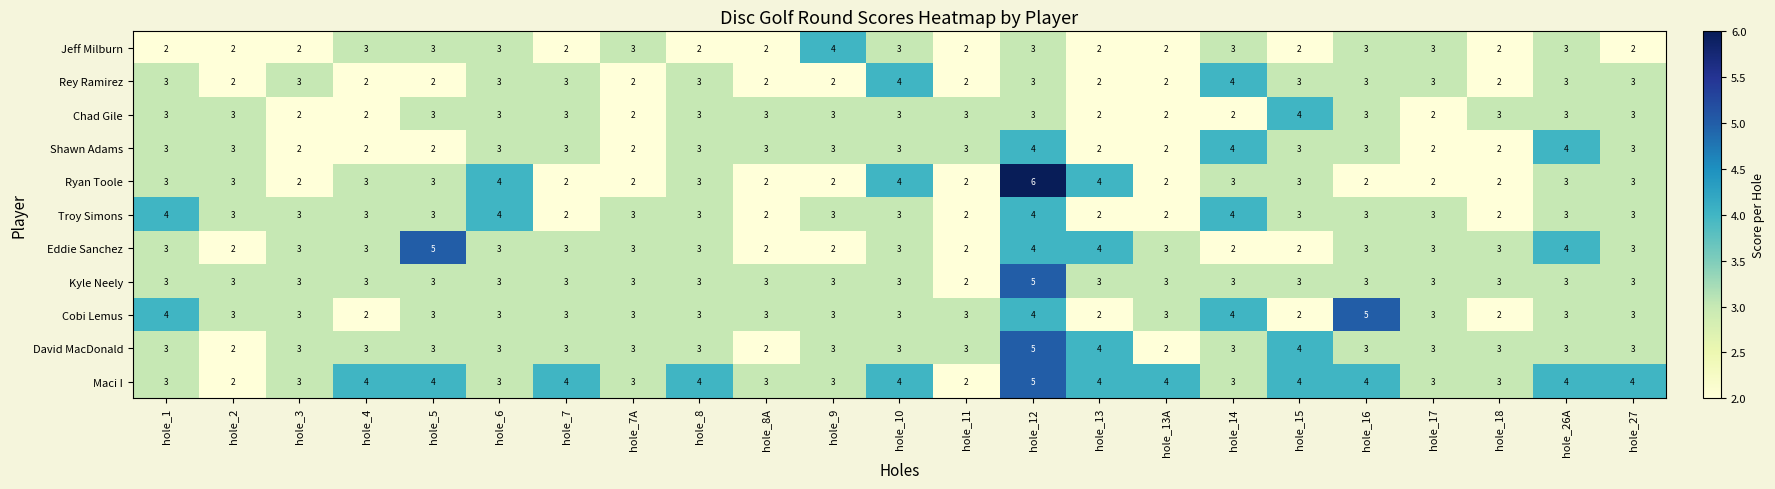

Count the Maci I values in the range 3 to 4.

20